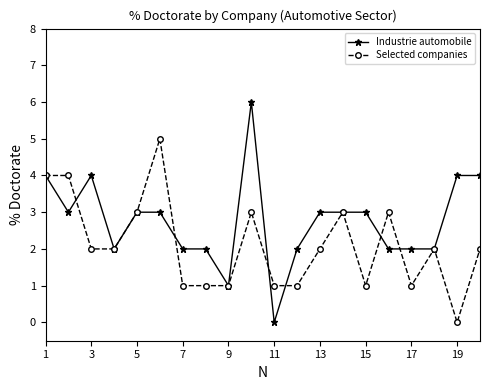

List the series in order of their overall mean, highest first.

Industrie automobile, Selected companies